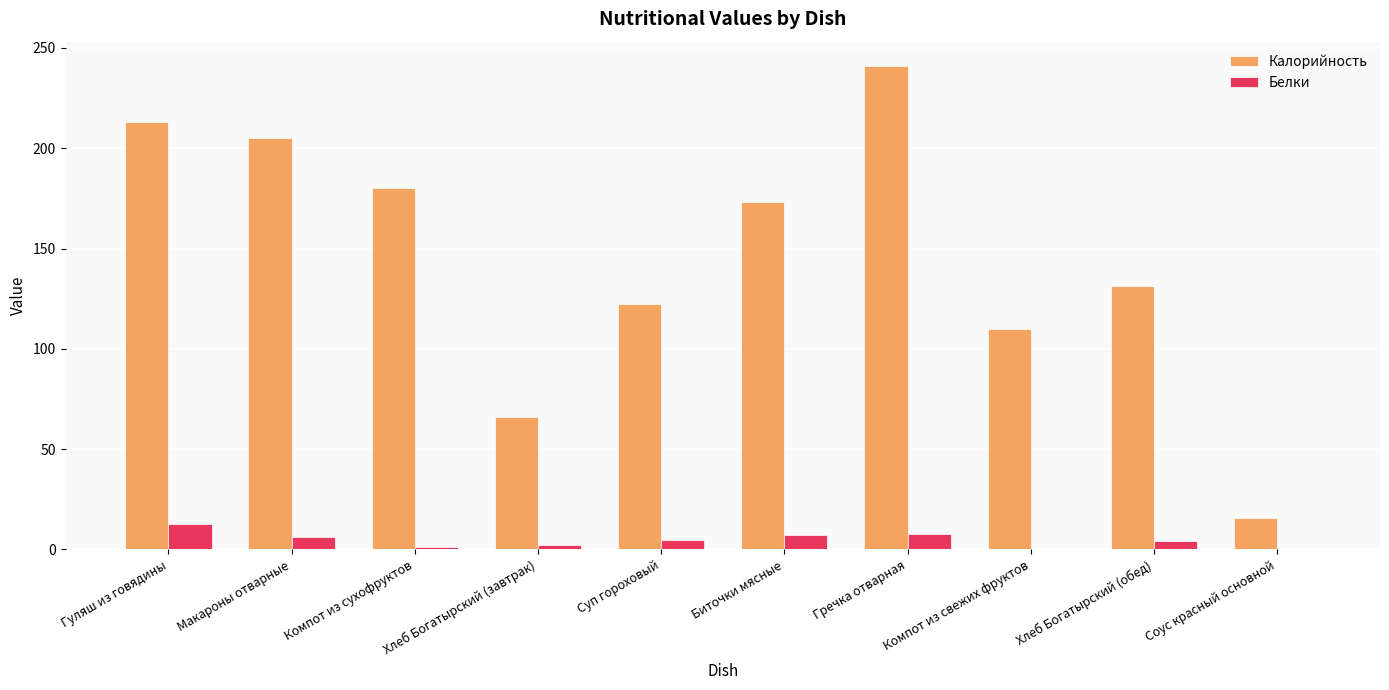

At which label does Белки reach its peak?

Гуляш из говядины